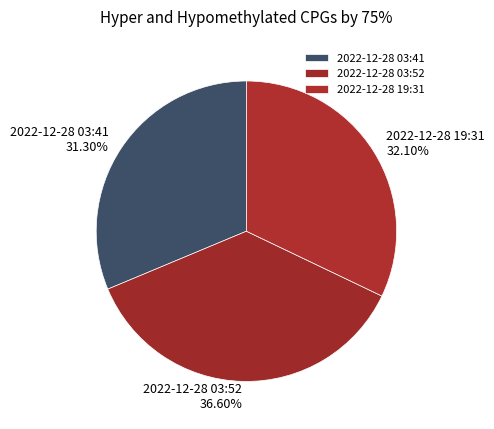

What is the largest slice in the pie chart?

2022-12-28 03:52